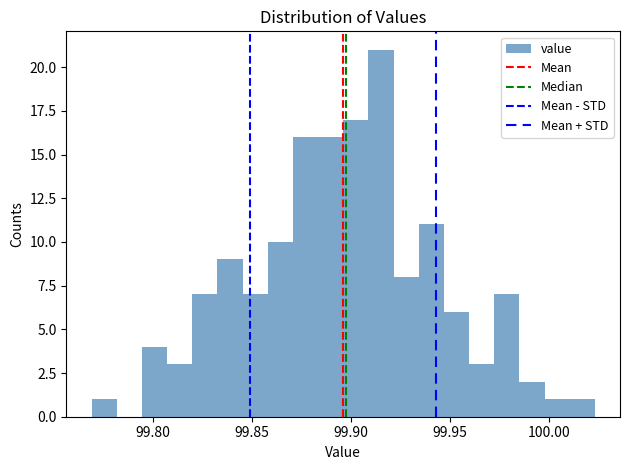

Read against the x-axis, roughly where is the centre of the tallest bar?

99.915